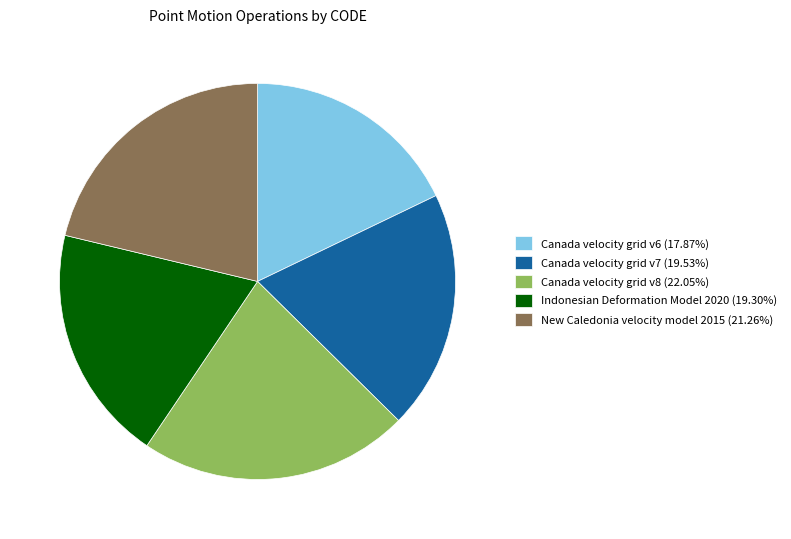

Approximately how many times larger is the value at Indonesian Deformation Model 2020 (19.30%) compared to New Caledonia velocity model 2015 (21.26%)?

0.9